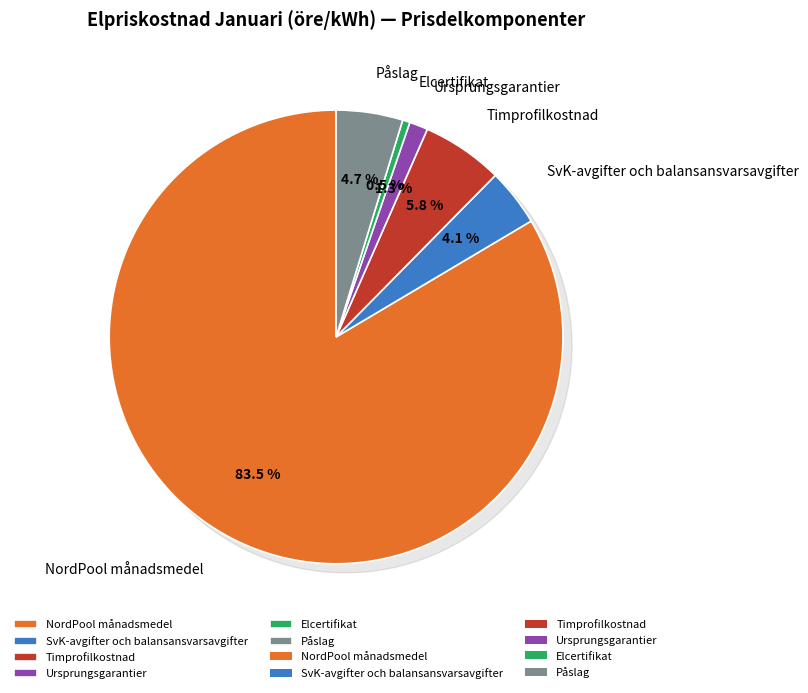

Is NordPool månadsmedel the majority of the pie?

Yes